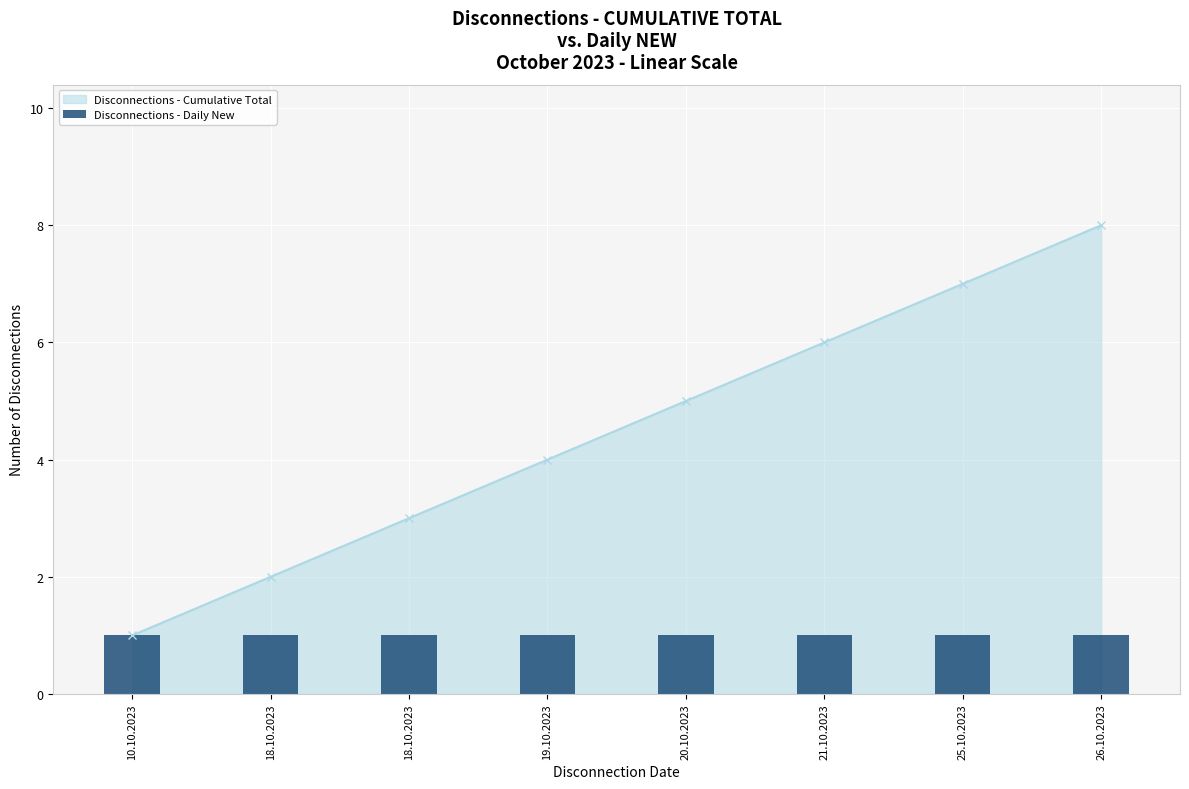

List the labels in order of value, largest first.

26.10.2023, 25.10.2023, 21.10.2023, 20.10.2023, 19.10.2023, 18.10.2023, 18.10.2023, 10.10.2023